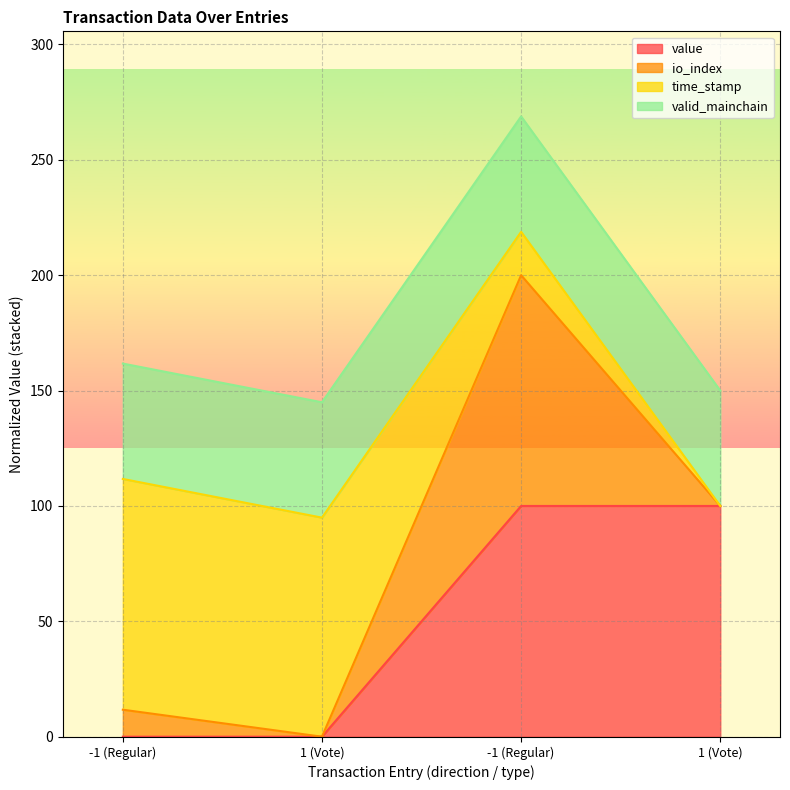

Which label corresponds to the smallest value in the chart?

-1 (Regular)